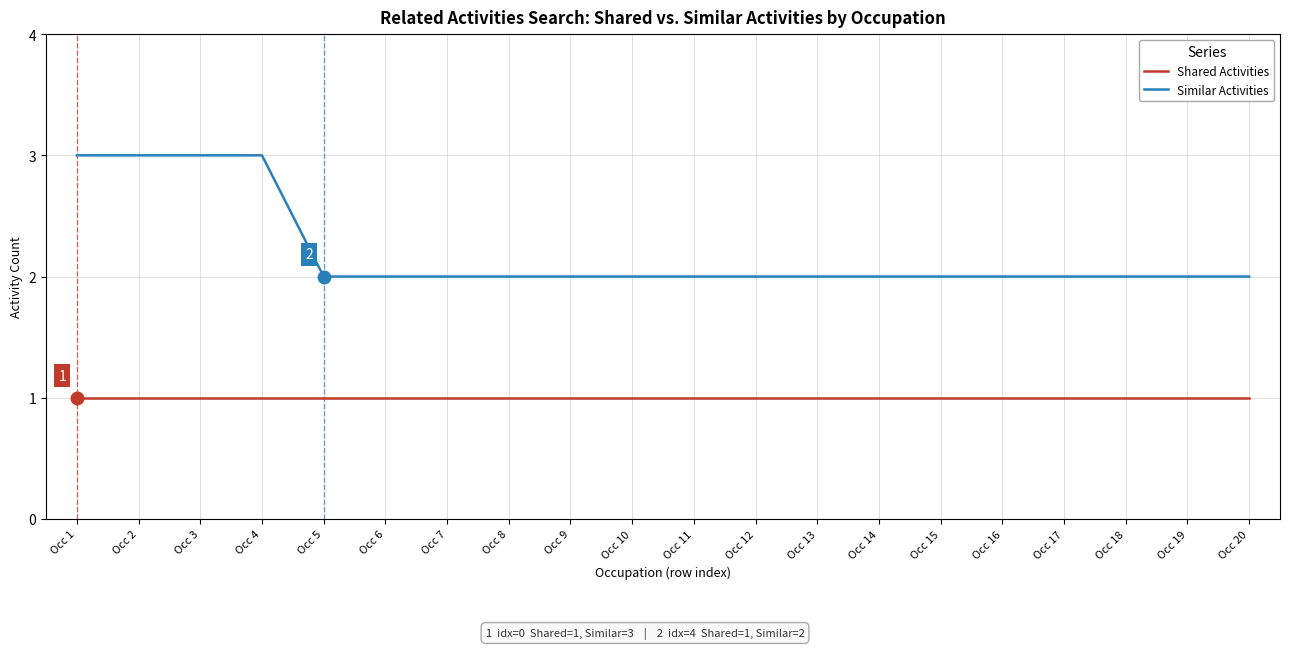

True or false: Shared Activities and Similar Activities cross at least once.

False